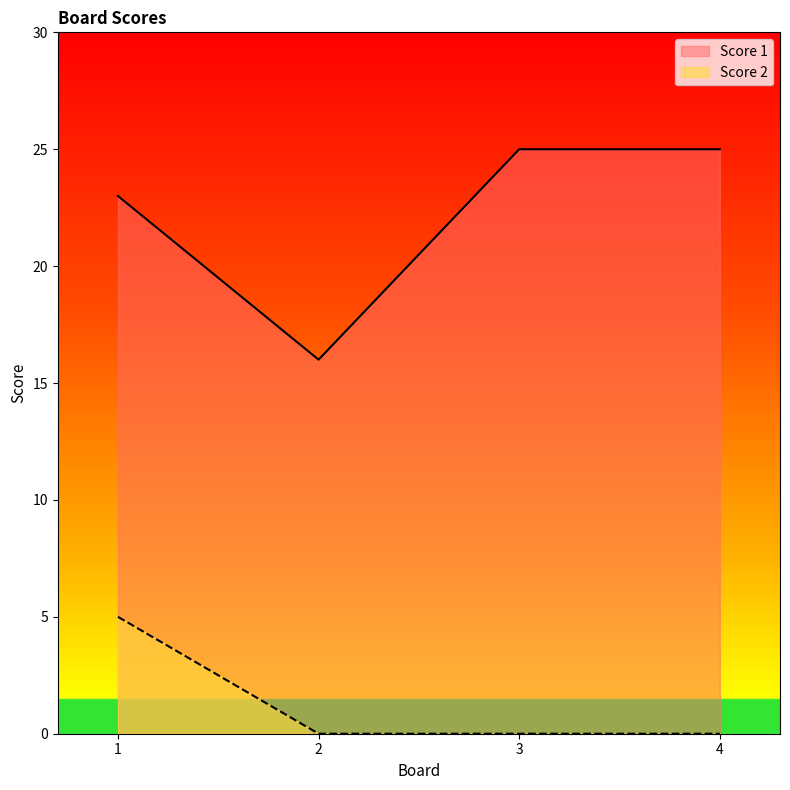

Which series has the largest total across all categories?

Score 1